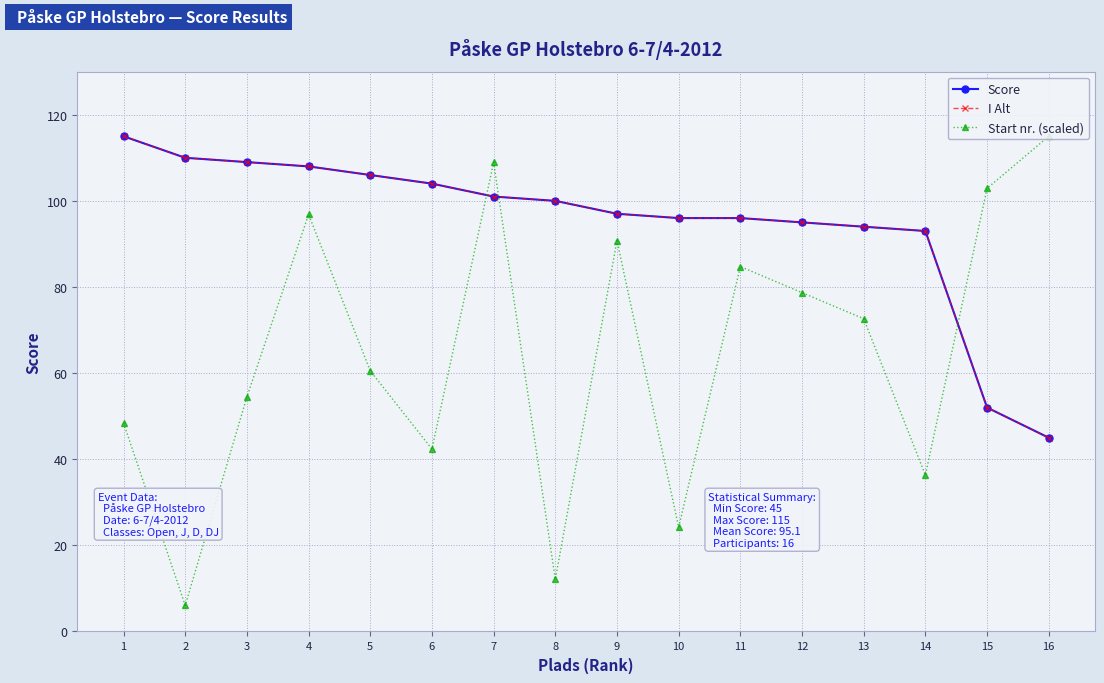

At which label is Start nr. (scaled) closest to 60?

5